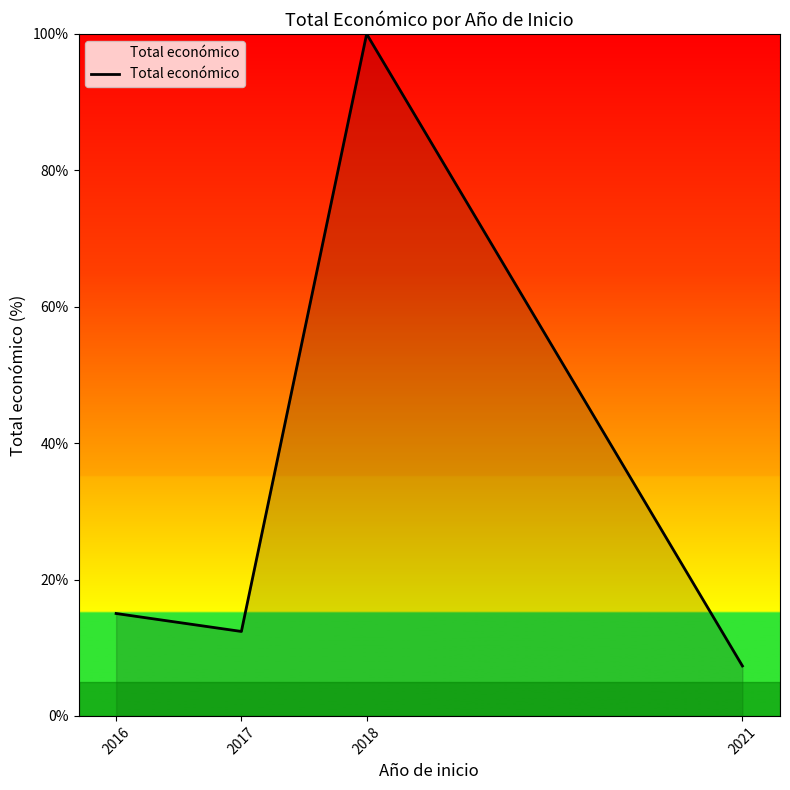

Count the number of categories in the chart.

4